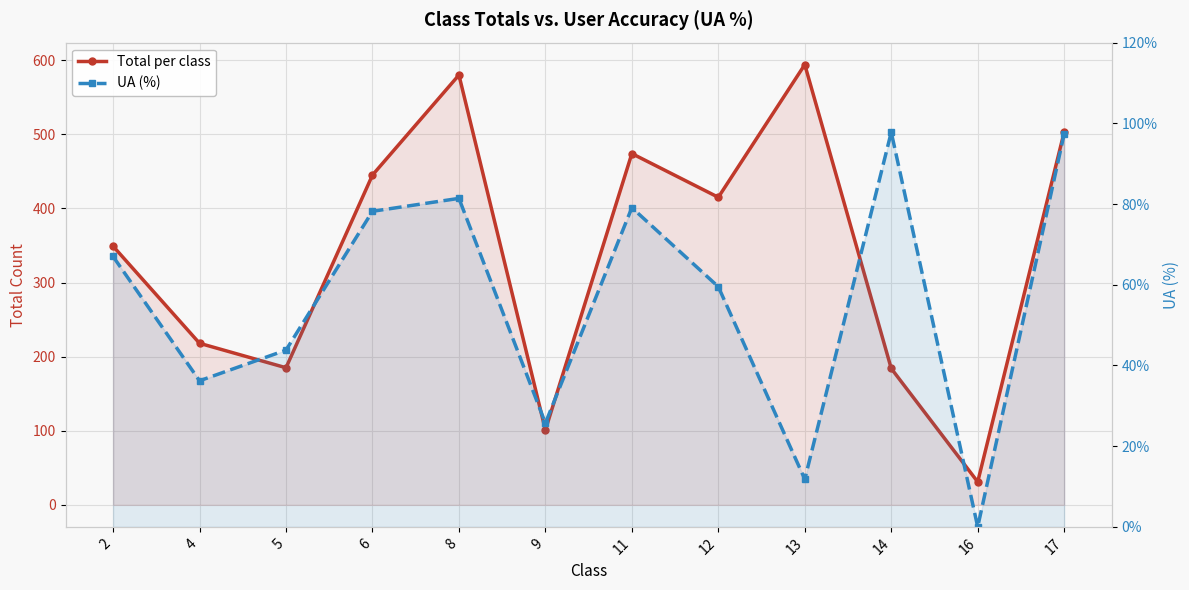

How many values in the UA (%) series exceed 67?

5